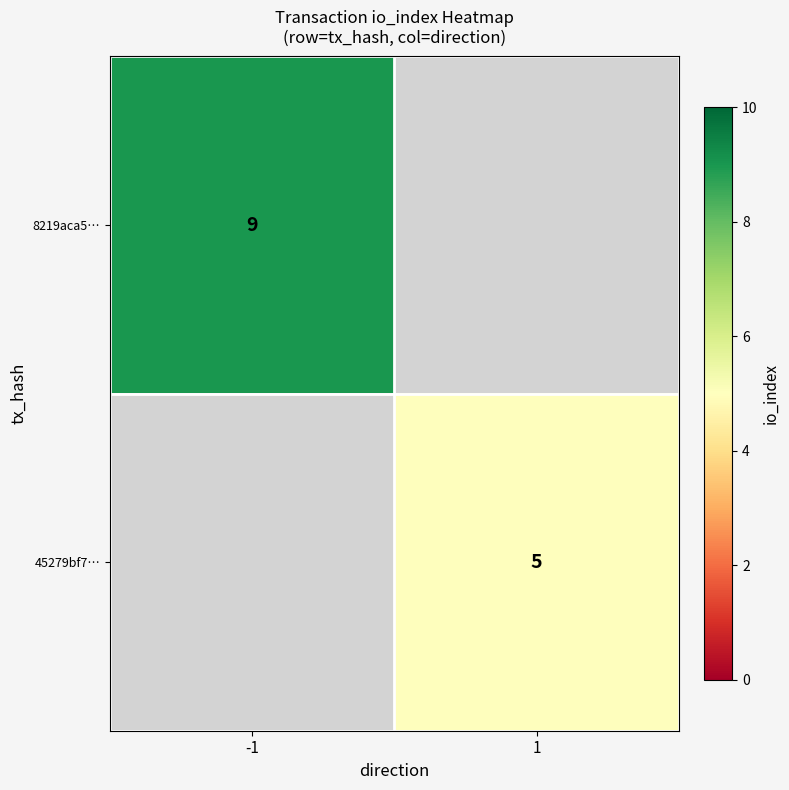

True or false: 45279bf7… has a value of 2 at 1.

False